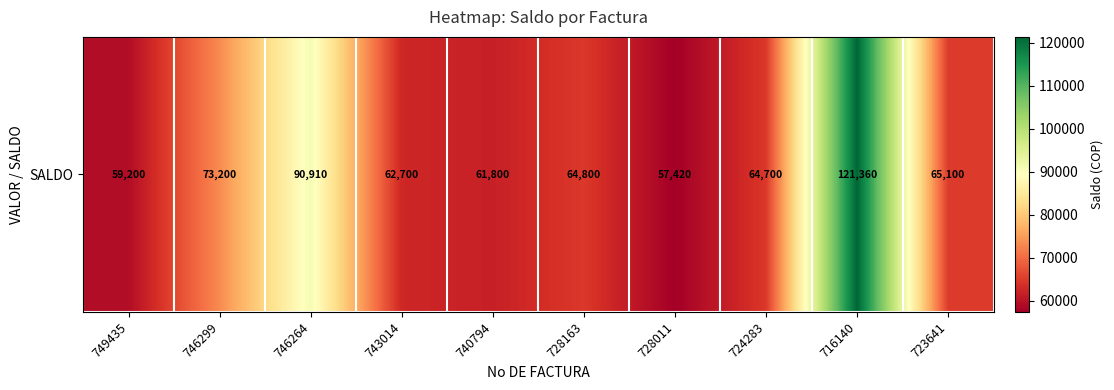

Reading right to left, transcribe all the data shown in this chart.

65100	121360	64700	57420	64800	61800	62700	90910	73200	59200